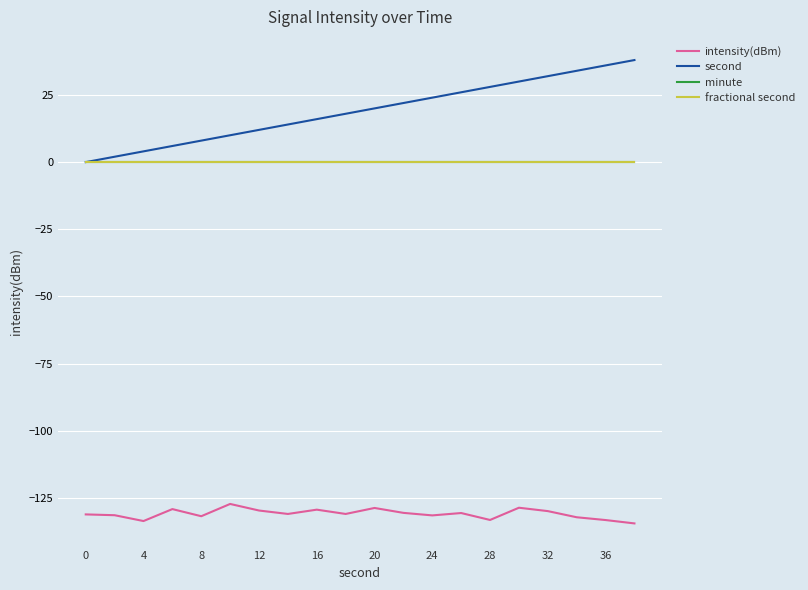

Is this an area chart (filled region under the line)?

No